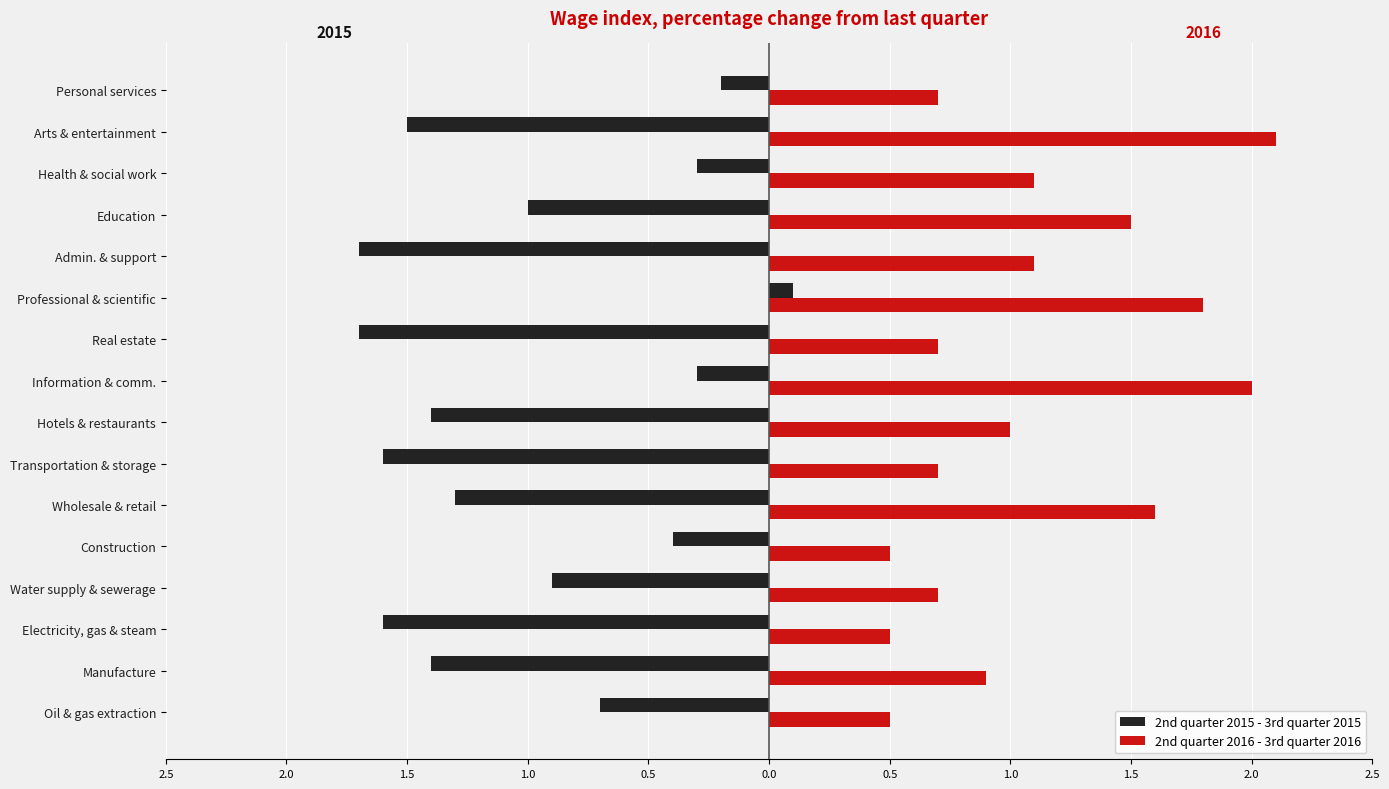

What are all the series names shown in the legend?

2nd quarter 2015 - 3rd quarter 2015, 2nd quarter 2016 - 3rd quarter 2016